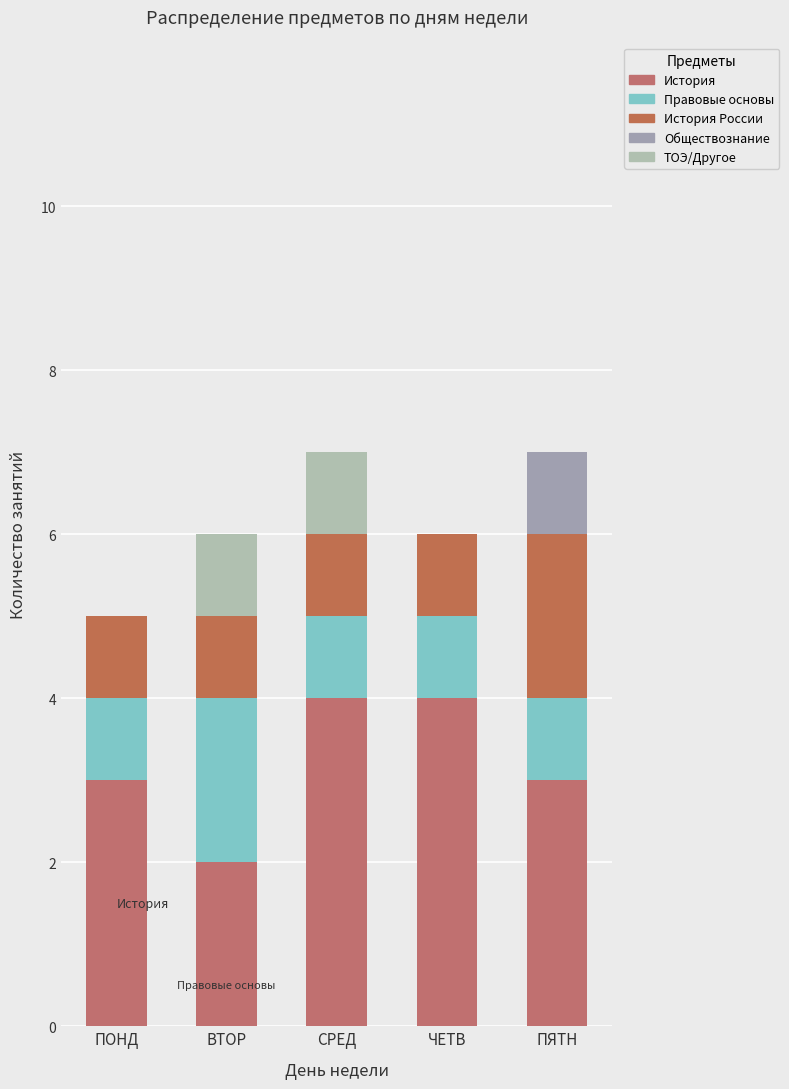

True or false: ТОЭ/Другое has a value of 0 at ВТОР.

False